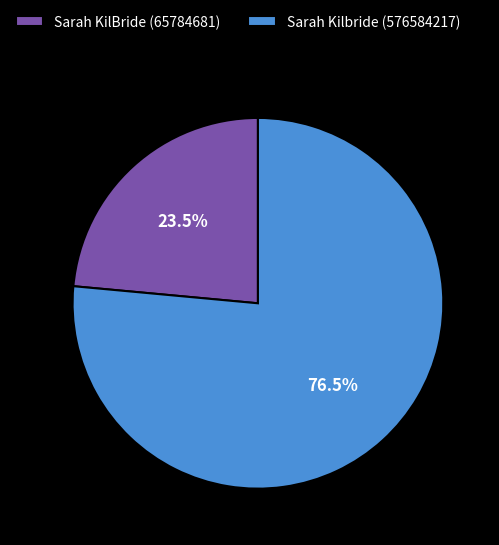

Which category has the biggest portion of the pie?

Sarah Kilbride (576584217)